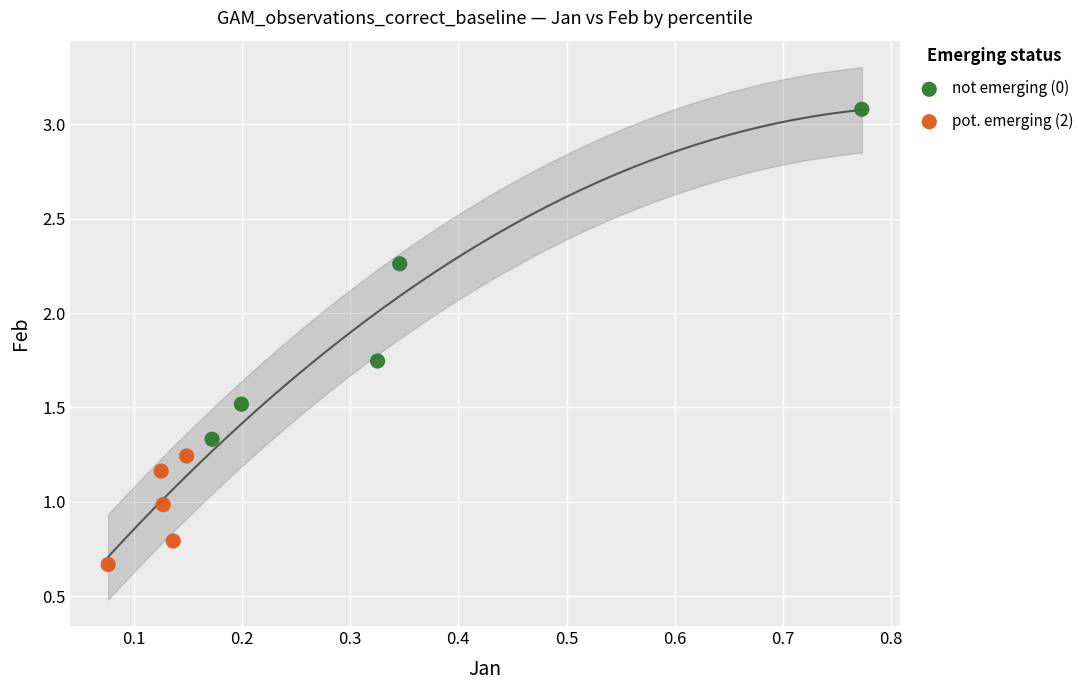

Which series has the largest Y range (max minus min)?

not emerging (0)